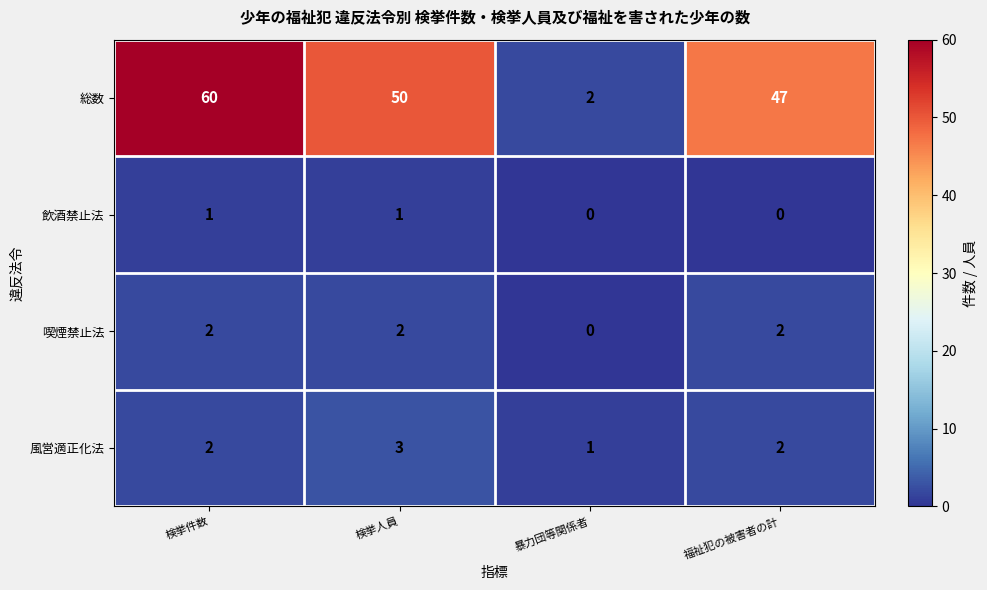

What is the total value across all series at 福祉犯の被害者の計?

51